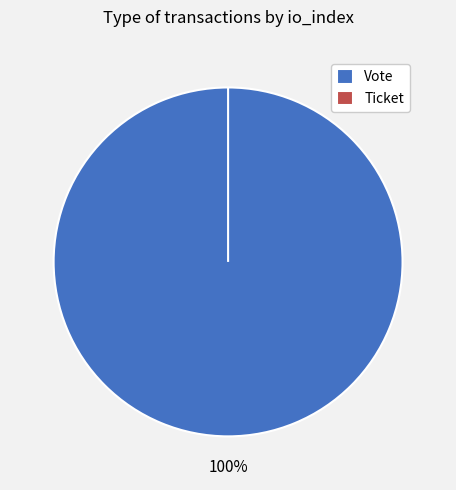

Rank the categories by value from lowest to highest.

Ticket, Vote